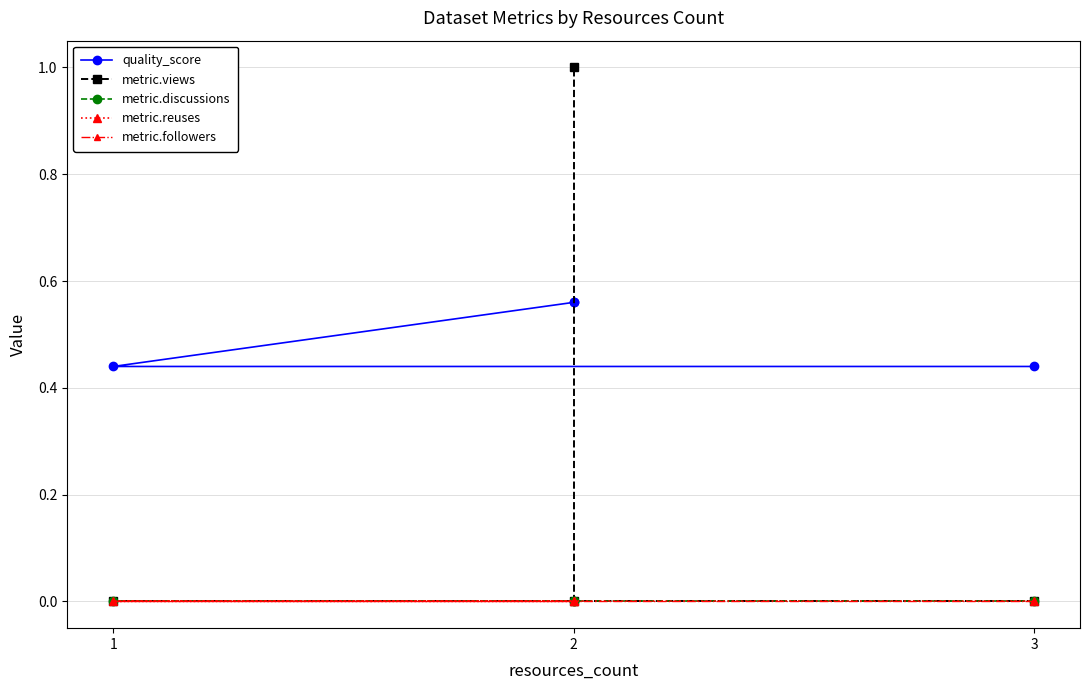

Is it true that metric.views equals -0.4 at 3?

False